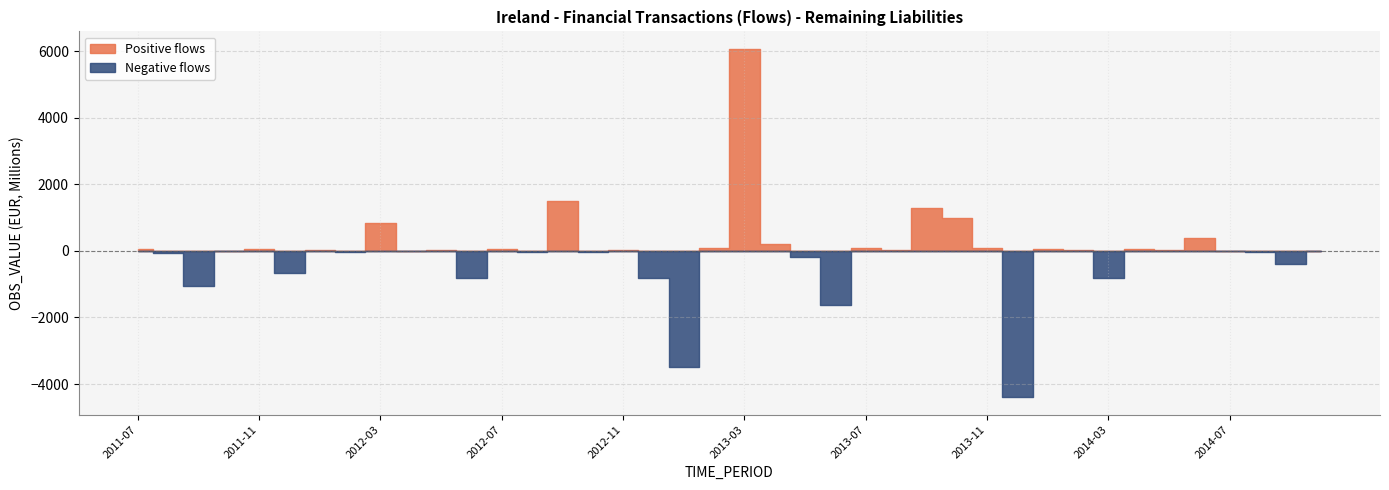

True or false: there are more than 2 points higher than both neighbors.

True